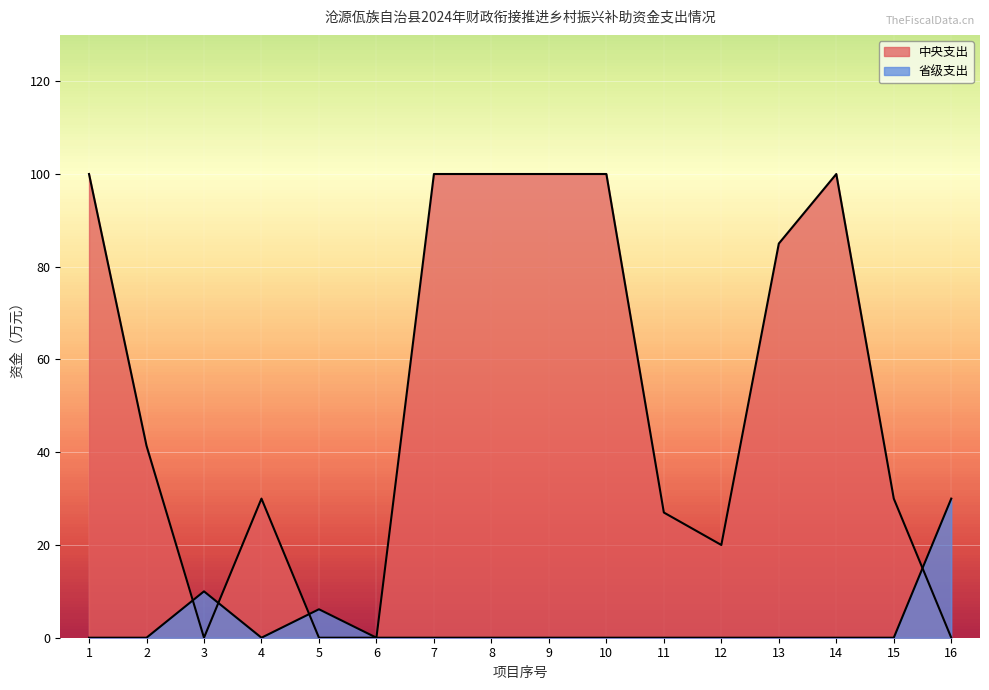

List the labels in order of 中央支出 value, smallest first.

3, 5, 6, 16, 12, 11, 4, 15, 2, 13, 1, 7, 8, 9, 10, 14